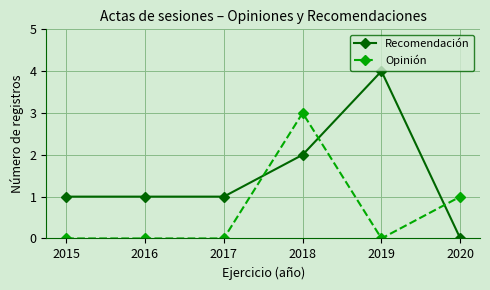

What is the average value of the Opinión series?

1